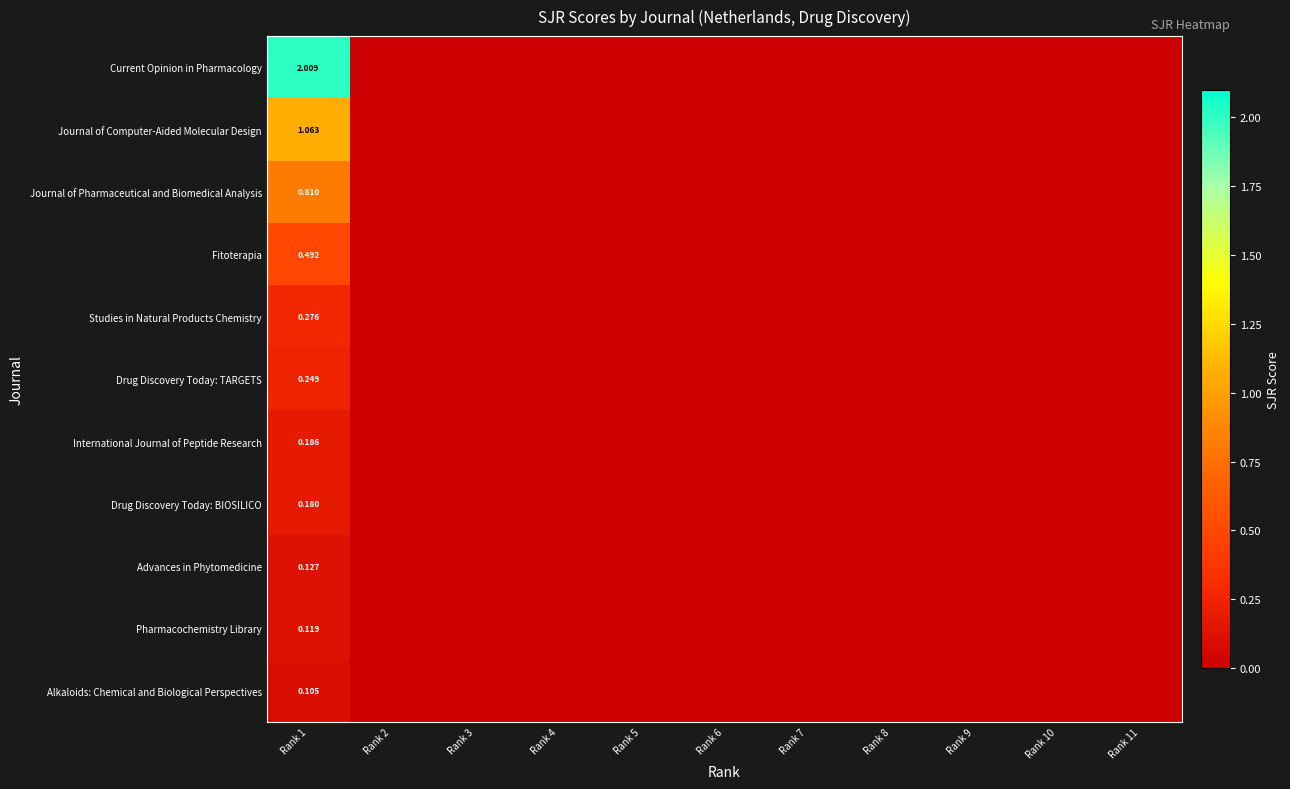

List the labels in order of Fitoterapia value, largest first.

Rank 1, Rank 2, Rank 3, Rank 4, Rank 5, Rank 6, Rank 7, Rank 8, Rank 9, Rank 10, Rank 11